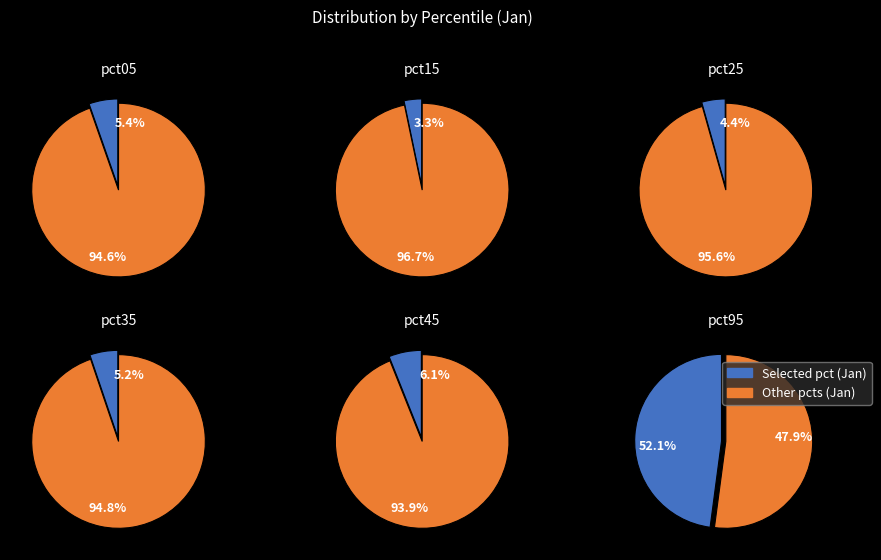

What is the smallest slice in the pie chart?

pct15